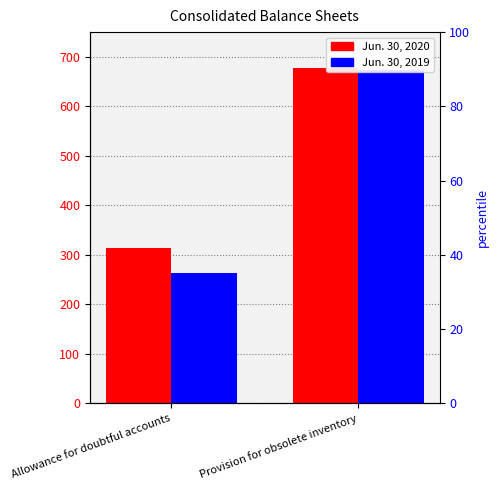

What is the difference between the maximum and minimum values in the Jun. 30, 2020 series?

364